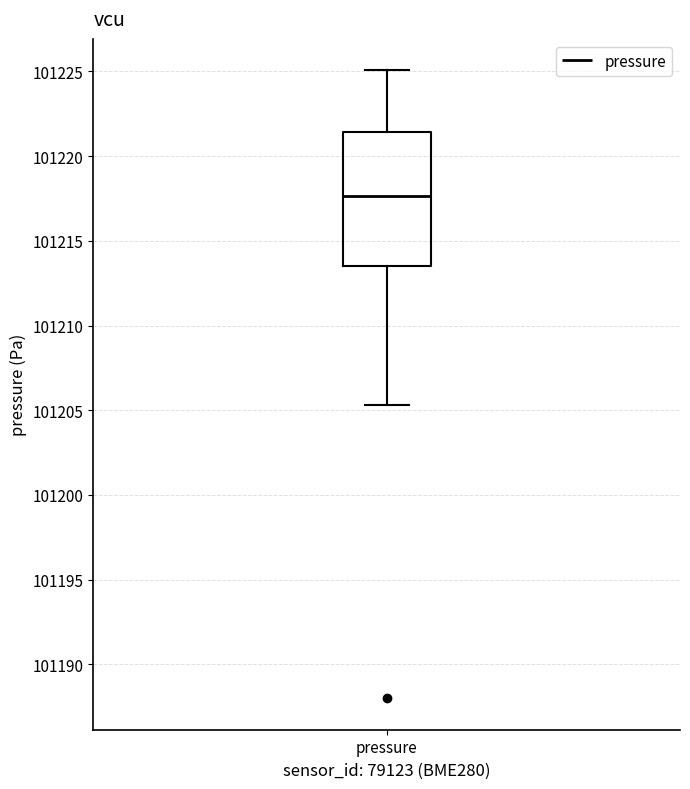

Where does the median line of the box for pressure sit on the y-axis? The values are not printed on the chart, so give them approximately, as read against the axis.

101217.5